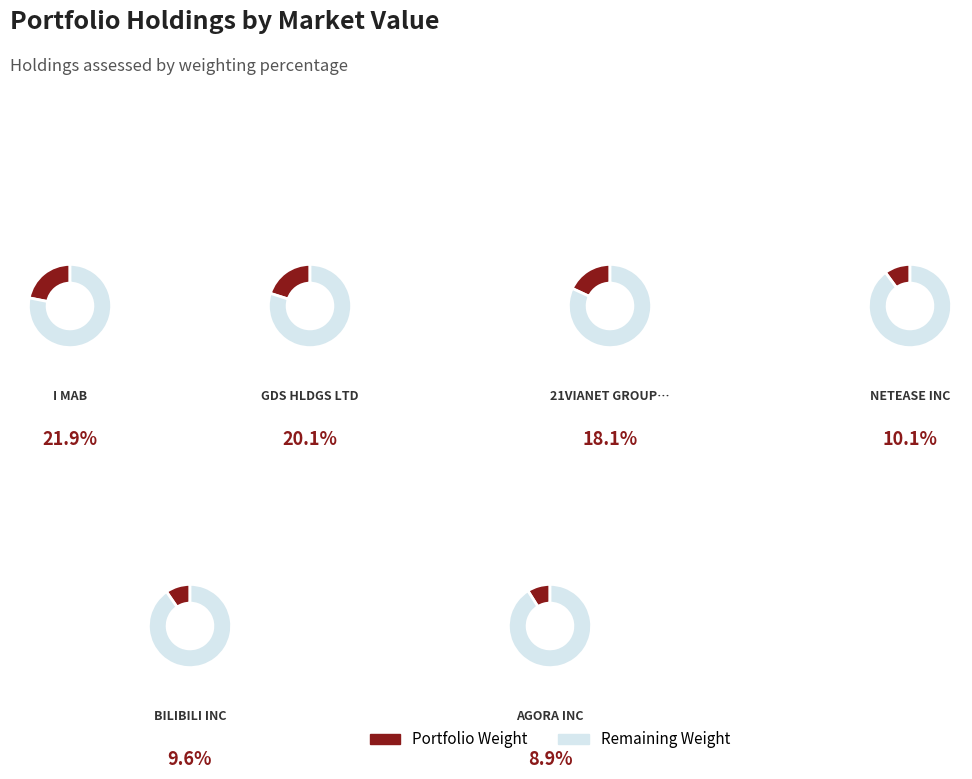

Is it true that BILIBILI INC is 21% of the pie?

False